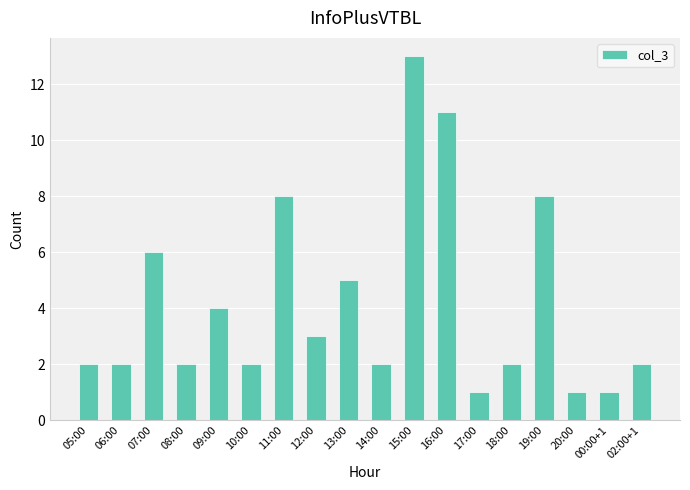

The value at 20:00 is 1. True or false?

True